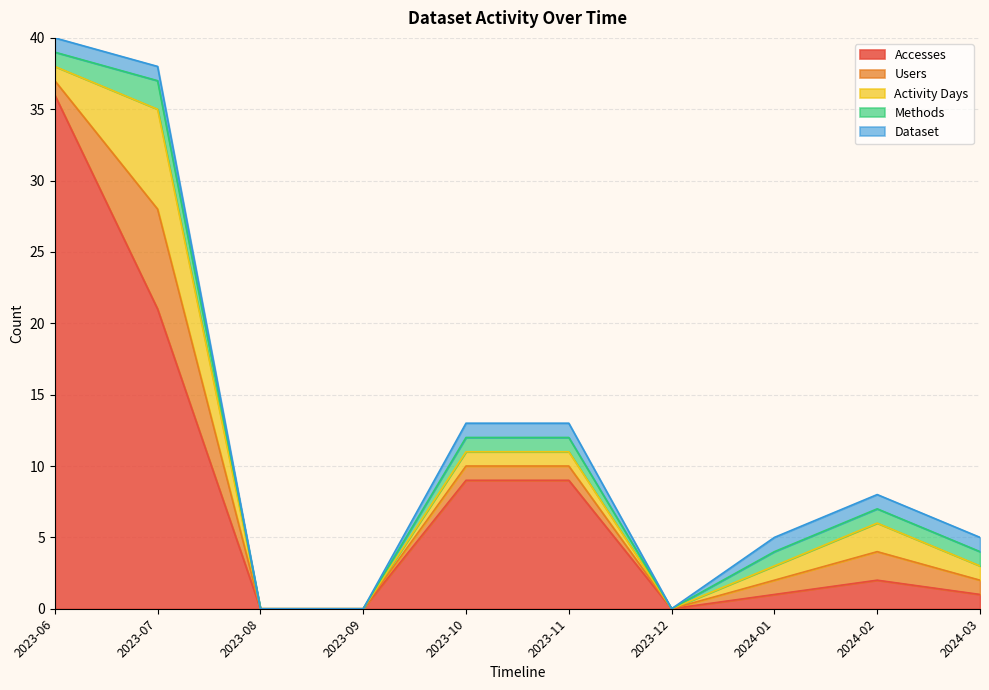

True or false: Users and Accesses intersect in this chart.

False